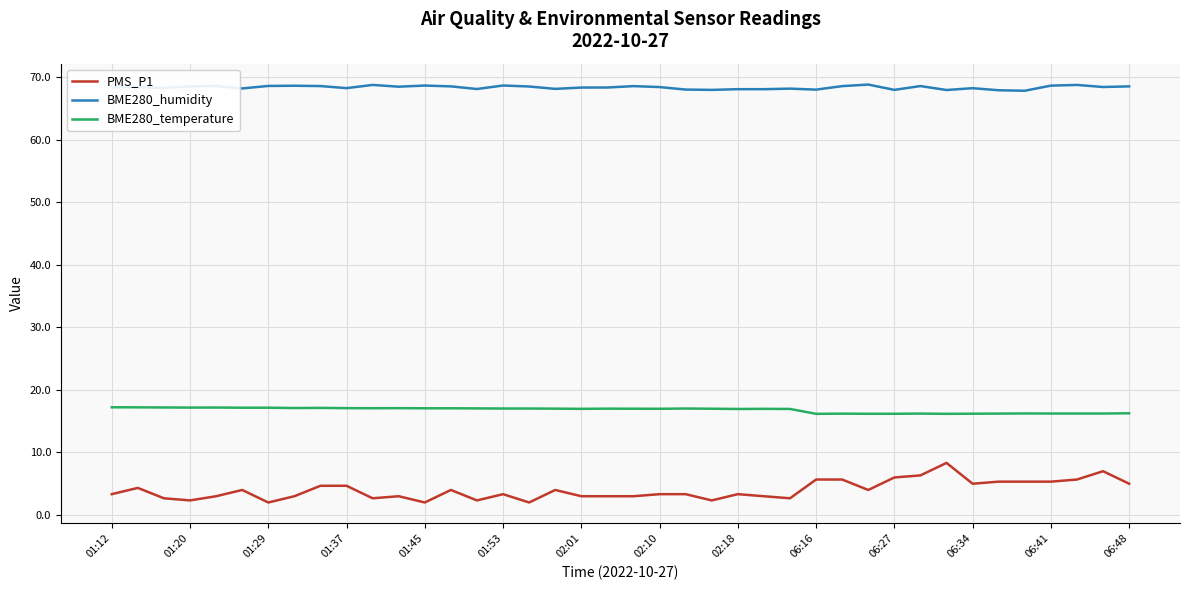

Which series has the largest total across all categories?

BME280_humidity